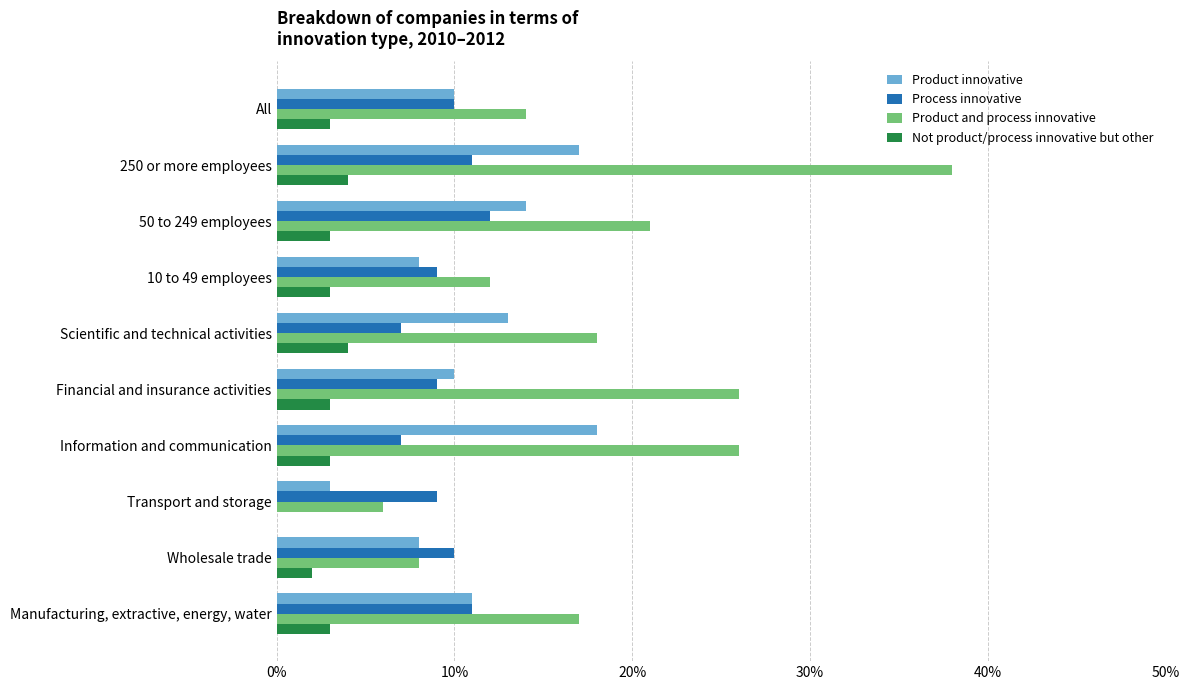

What are all the series names shown in the legend?

Product innovative, Process innovative, Product and process innovative, Not product/process innovative but other